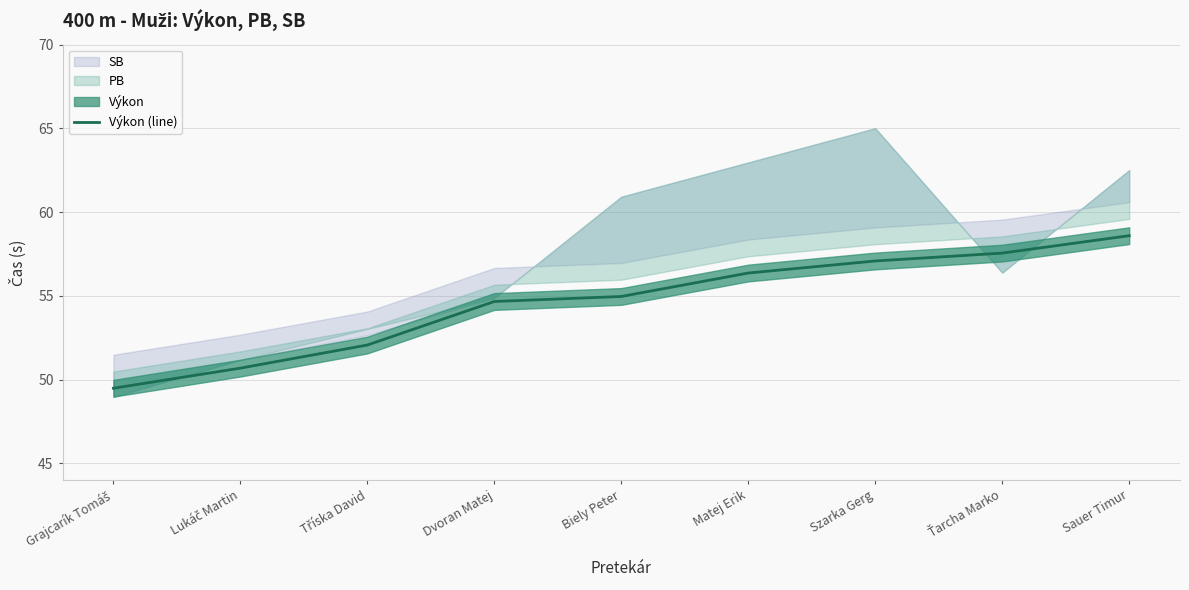

How many values are below 54?

3